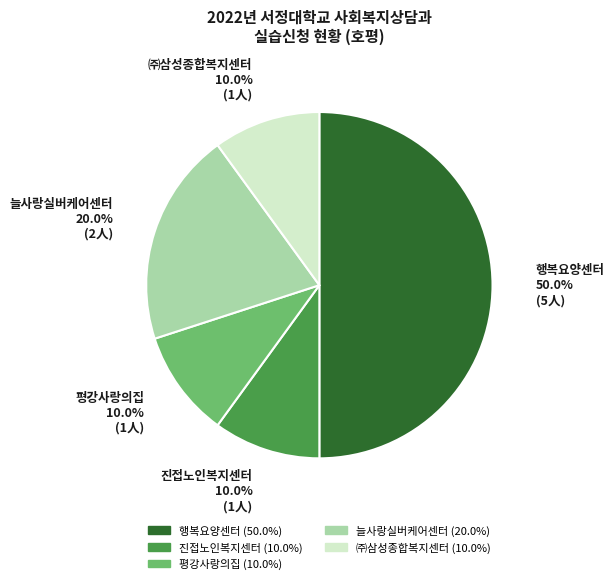

To the nearest percent, what portion does 늘사랑실버케어센터 represent?

20%